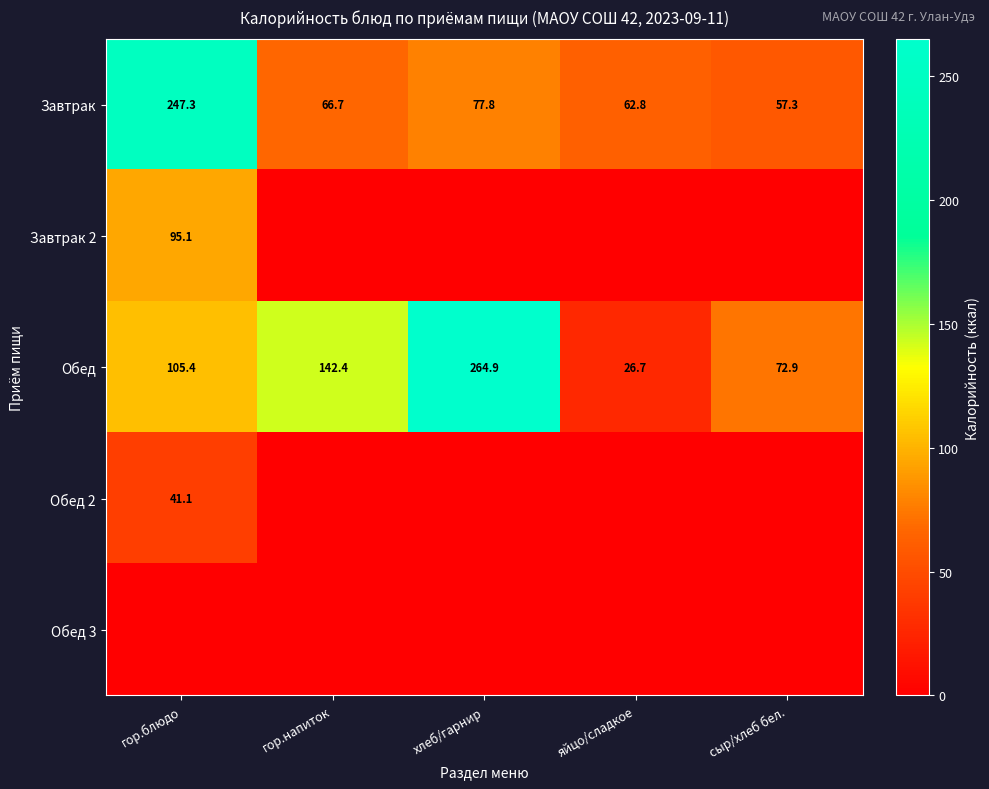

List the labels in order of Завтрак value, largest first.

гор.блюдо, хлеб/гарнир, гор.напиток, яйцо/сладкое, сыр/хлеб бел.